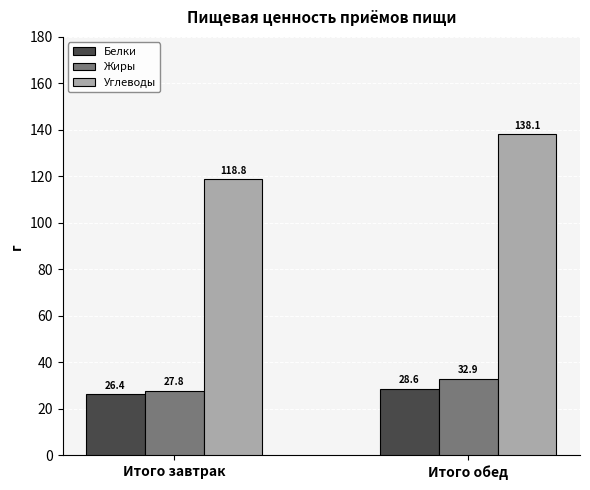

Reading left to right, what are all the values shown in this chart?

Белки: Итого завтрак=26.4	Итого обед=28.6
Жиры: Итого завтрак=27.8	Итого обед=32.9
Углеводы: Итого завтрак=118.8	Итого обед=138.1